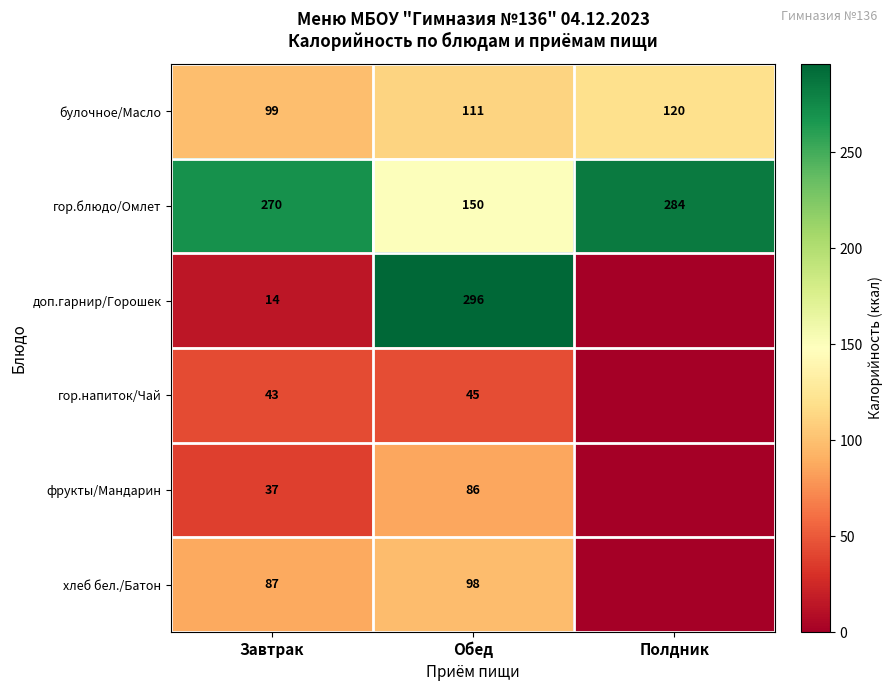

What is the minimum value for гор.блюдо/Омлет?

150